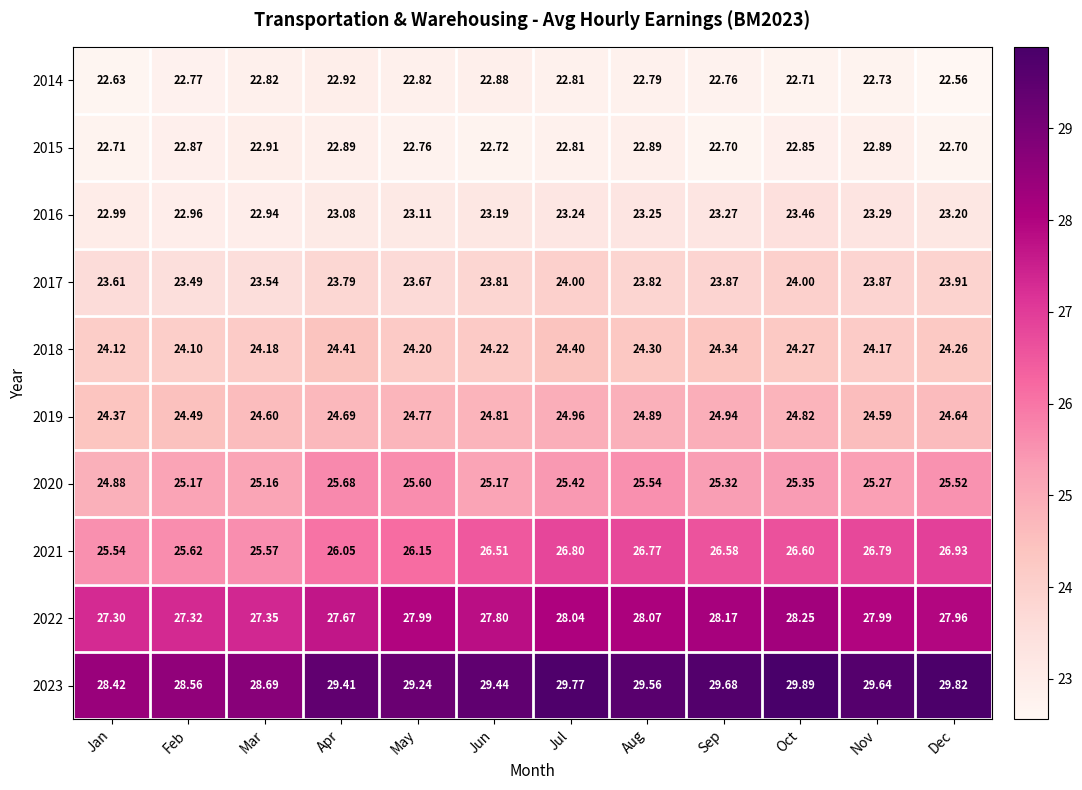

Which series has the largest total across all categories?

2023